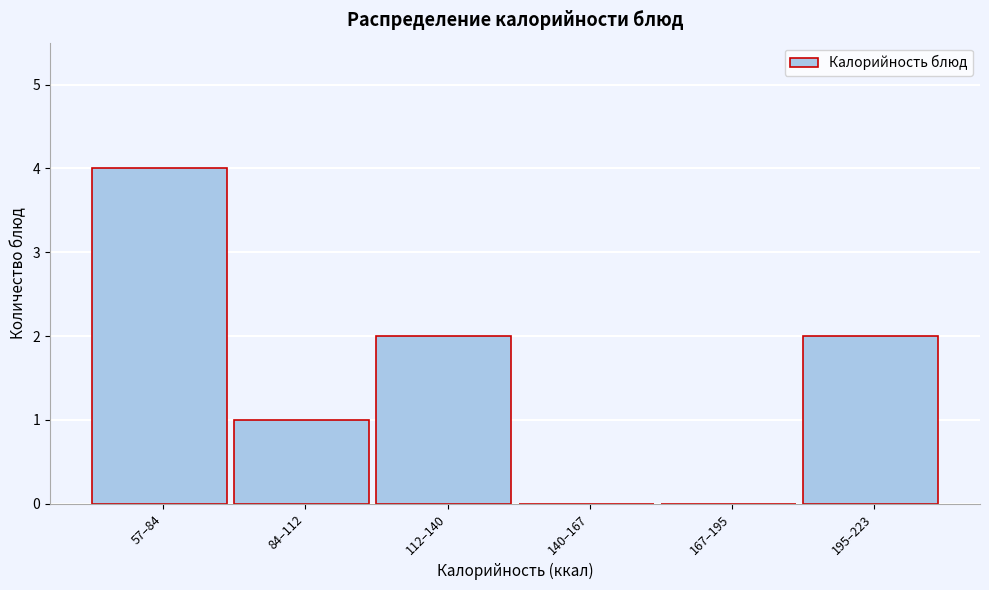

Reading left to right, transcribe all the data shown in this chart.

57–84=4	84–112=1	112–140=2	140–167=0	167–195=0	195–223=2